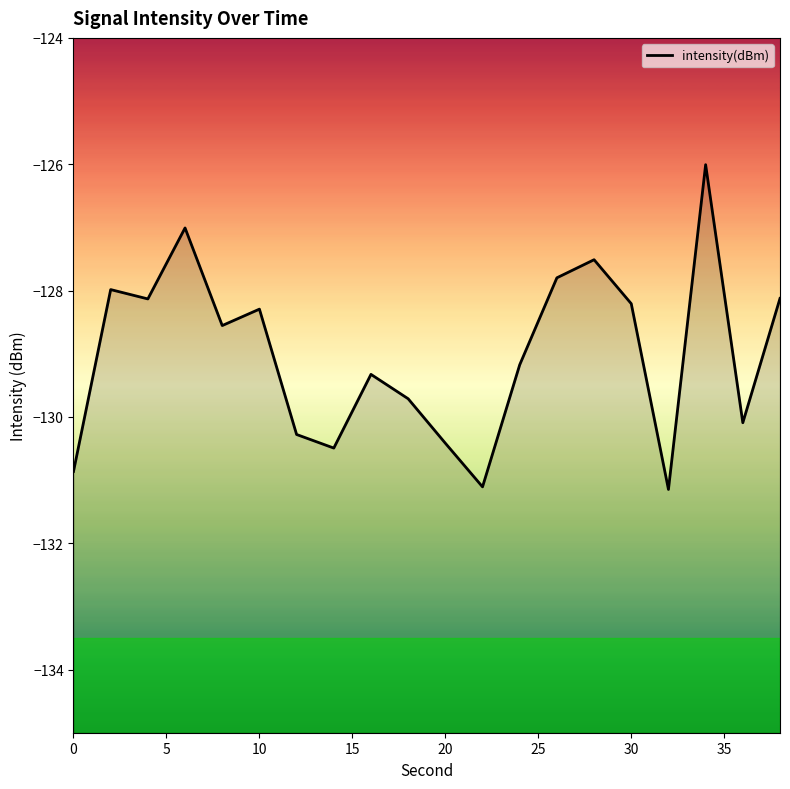

What is the difference between the maximum and minimum values?

5.1